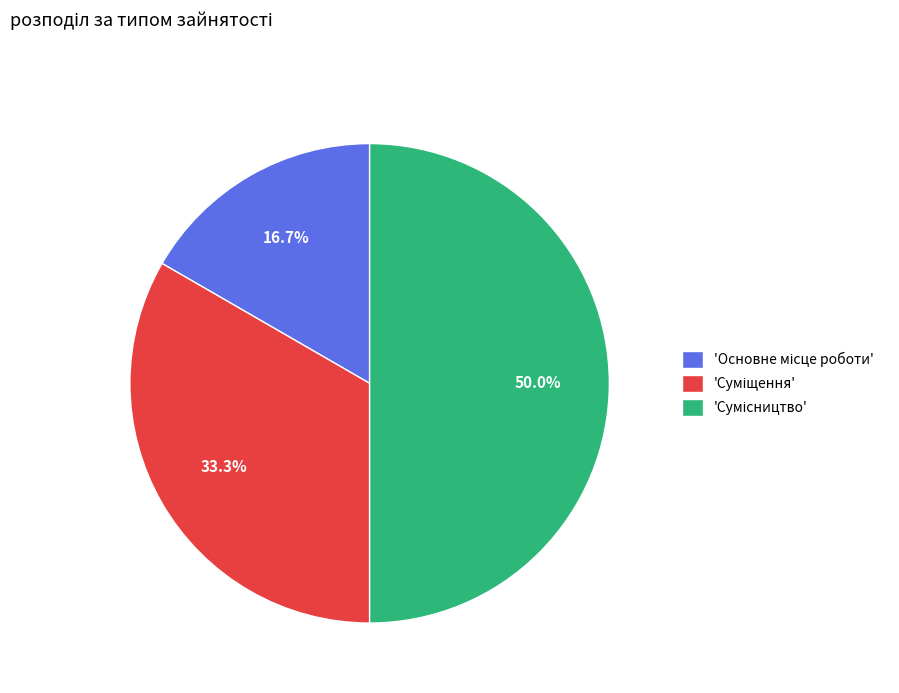

How many slices are in this pie chart?

3